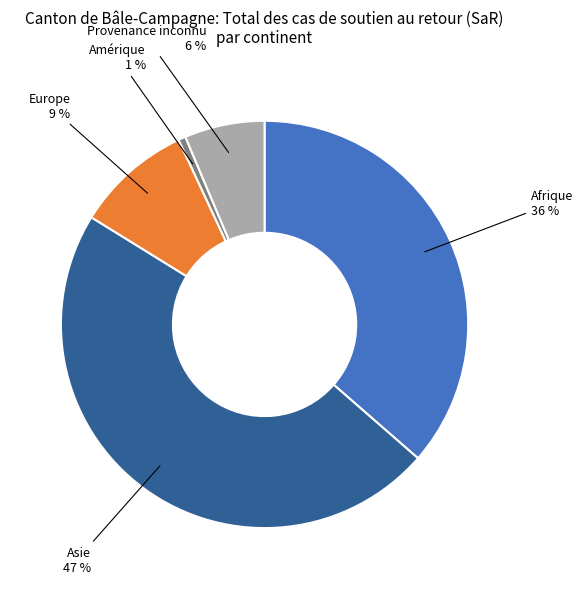

Count the number of slices in the pie.

5